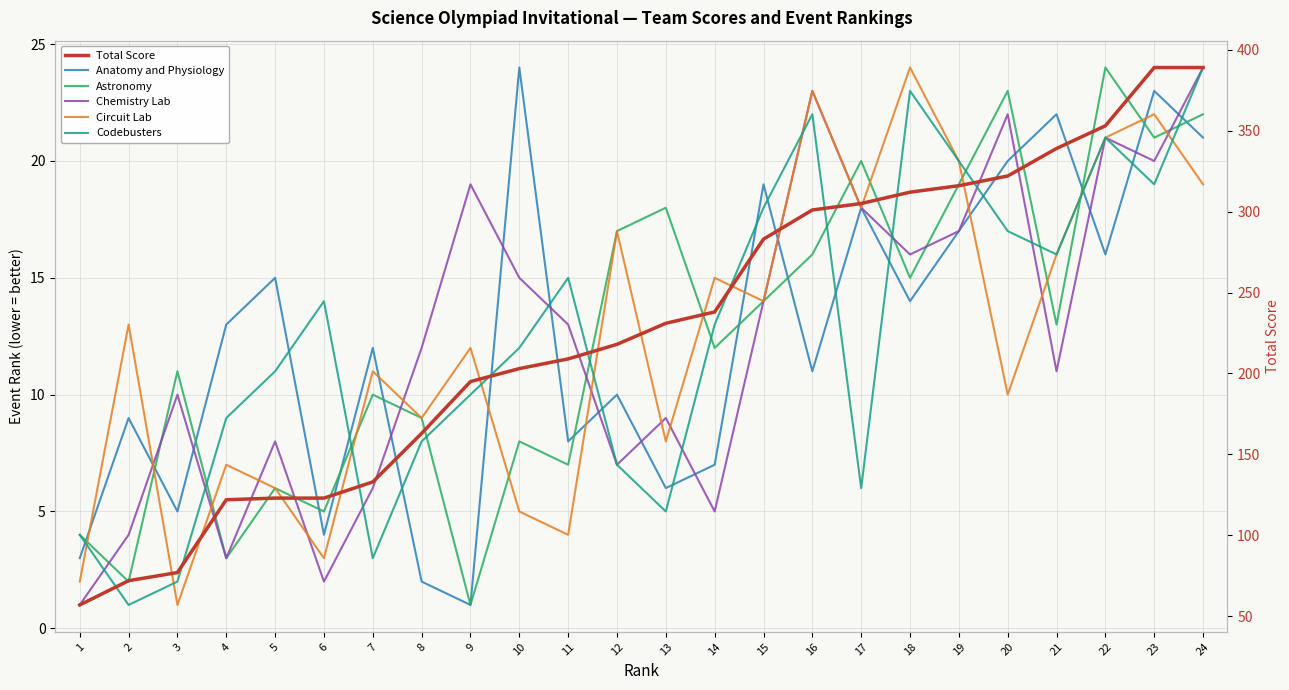

Between which two adjacent categories do Circuit Lab and Codebusters first intersect?

1 and 2